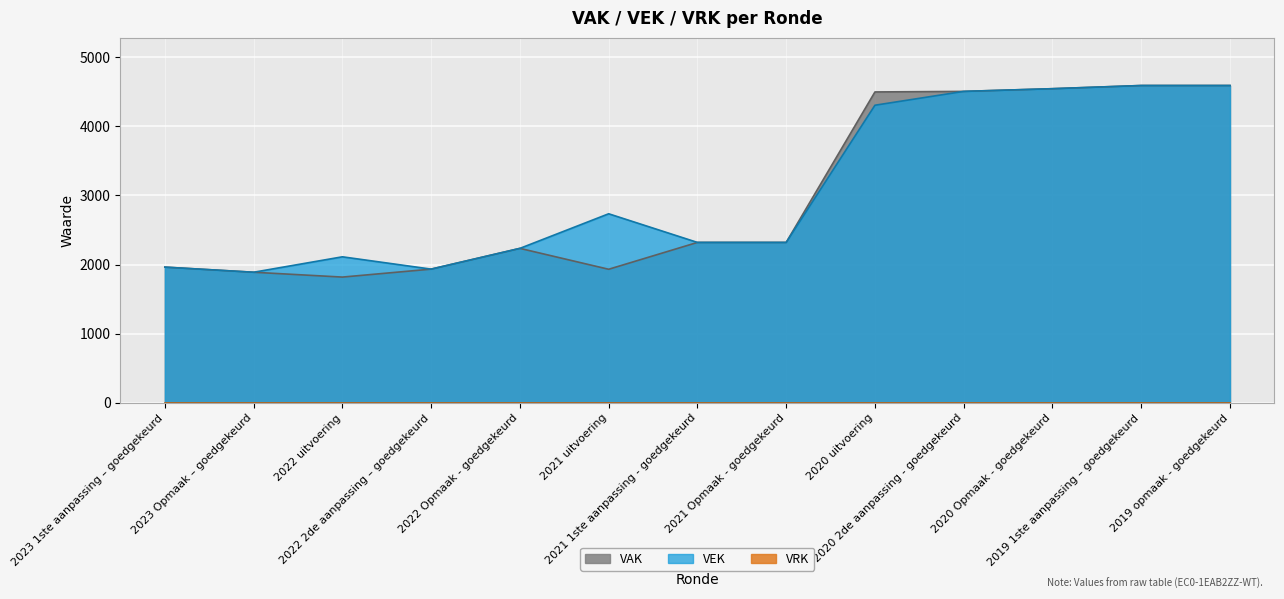

How many lines are shown in the chart?

3